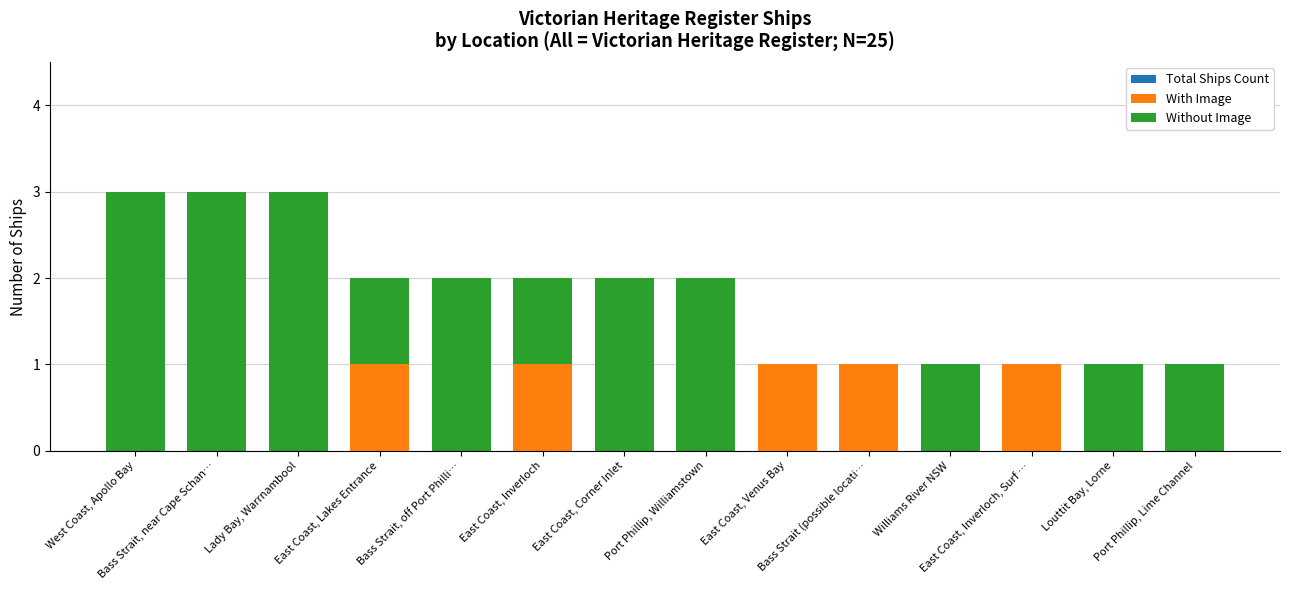

Which series has the largest total across all categories?

Total Ships Count